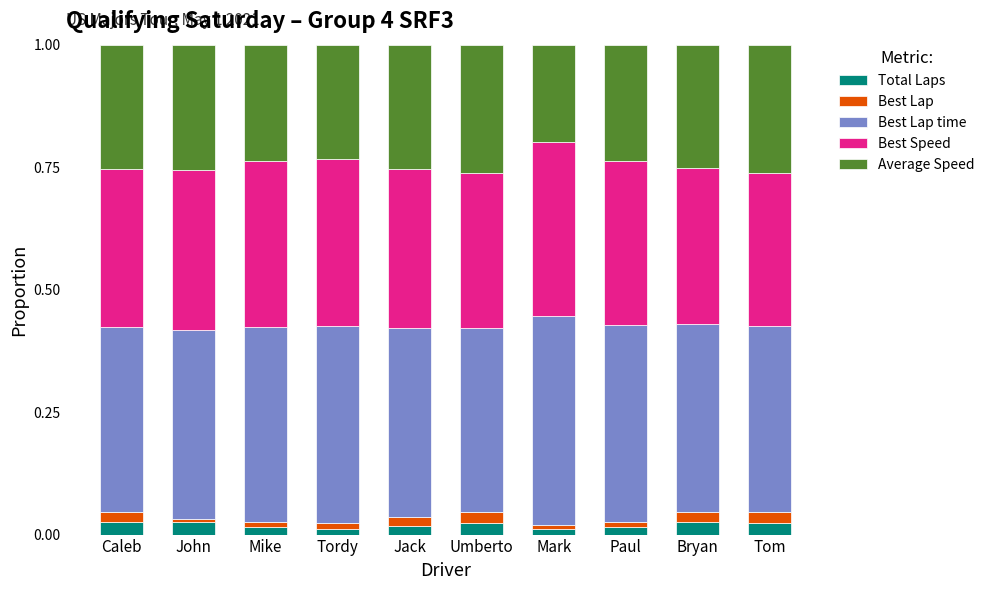

What is the total value across all series at Tom?

1.0